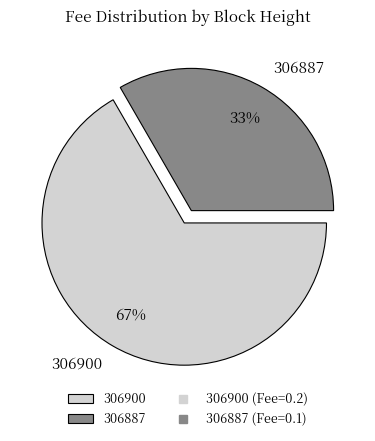

Does 306887 account for over 50% of the chart?

No